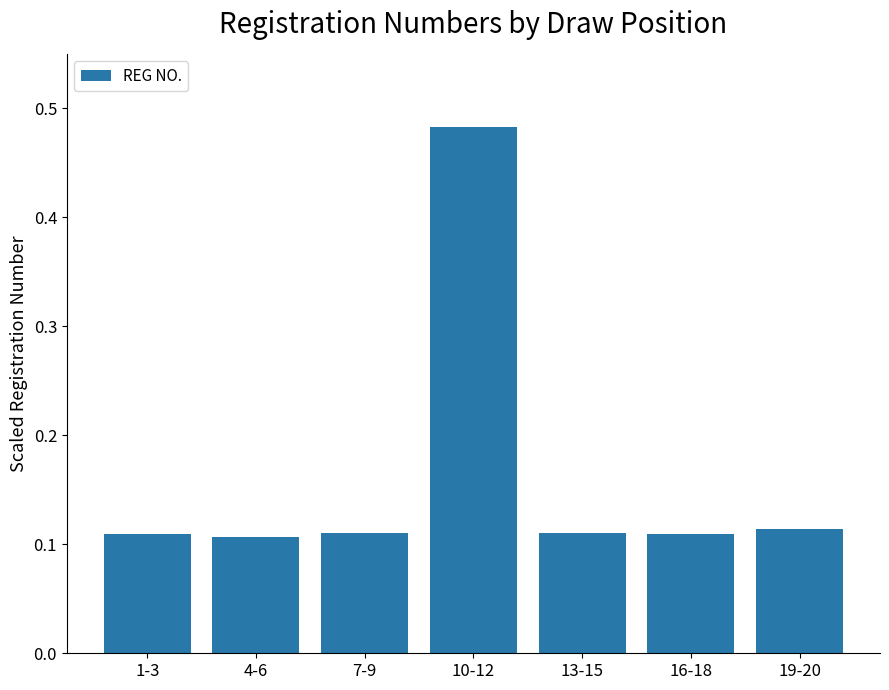

The value at 13-15 is 0.2. True or false?

False